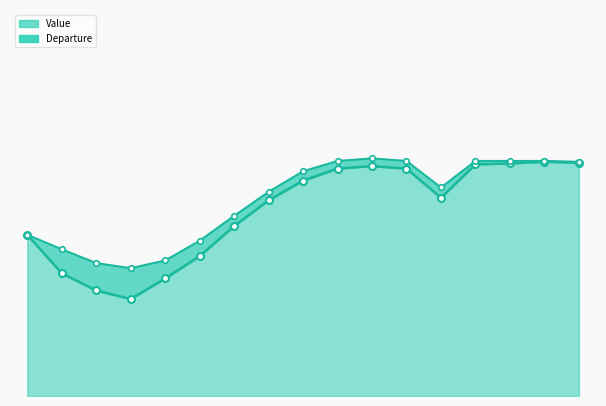

How many categories are shown in the chart?

17